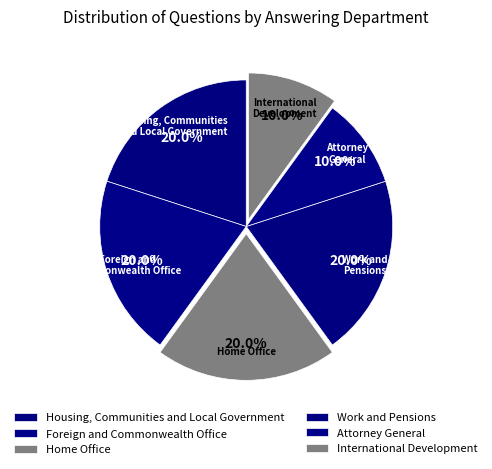

Is it true that Attorney General is 10% of the pie?

True